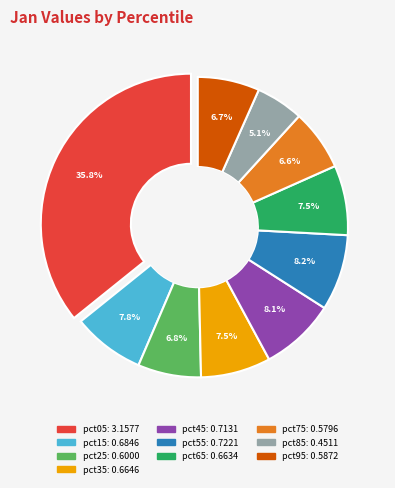

What percentage is NOT represented by pct25?

93.2%